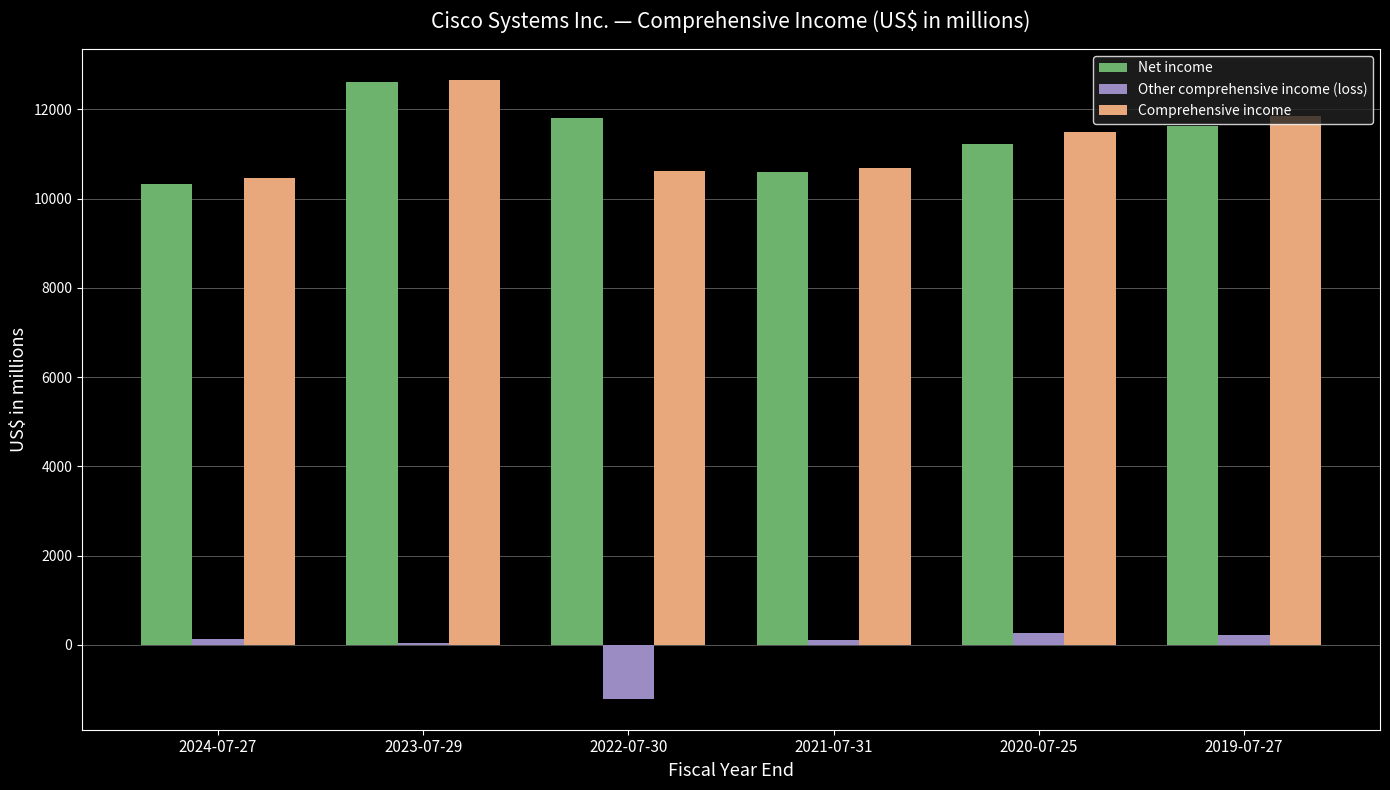

How many series are shown in this chart?

3